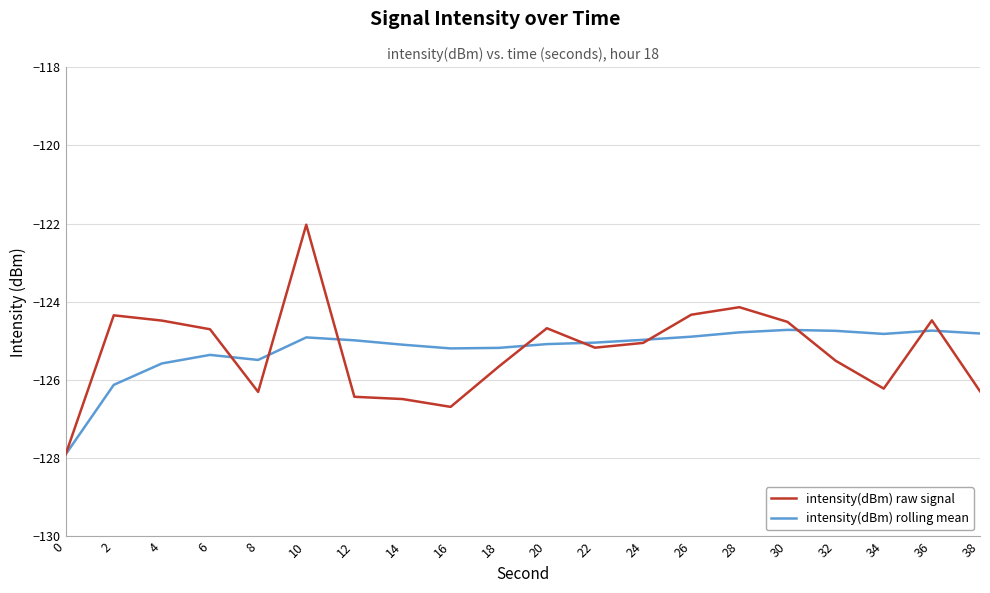

What is the maximum value shown in the chart?

-122.0